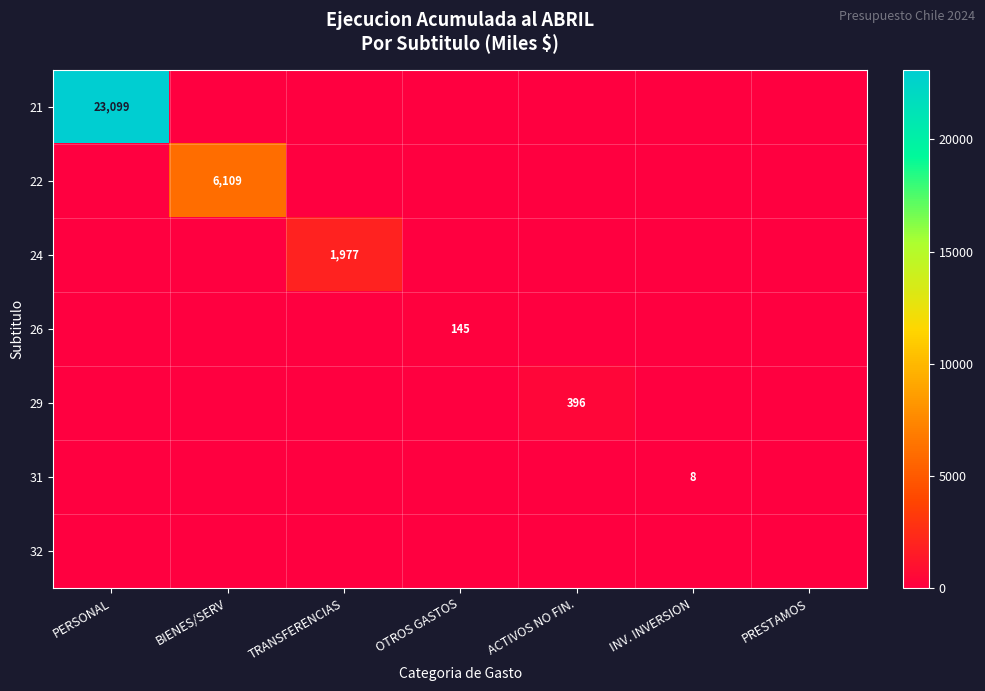

The value of 22 at BIENES/SERV is 2296. True or false?

False